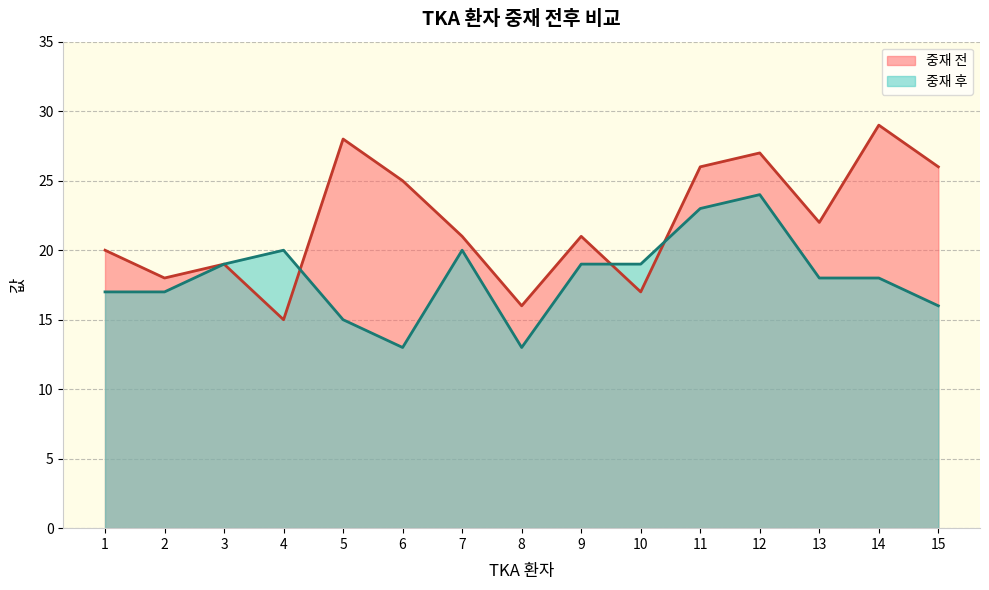

How many lines are shown in the chart?

2